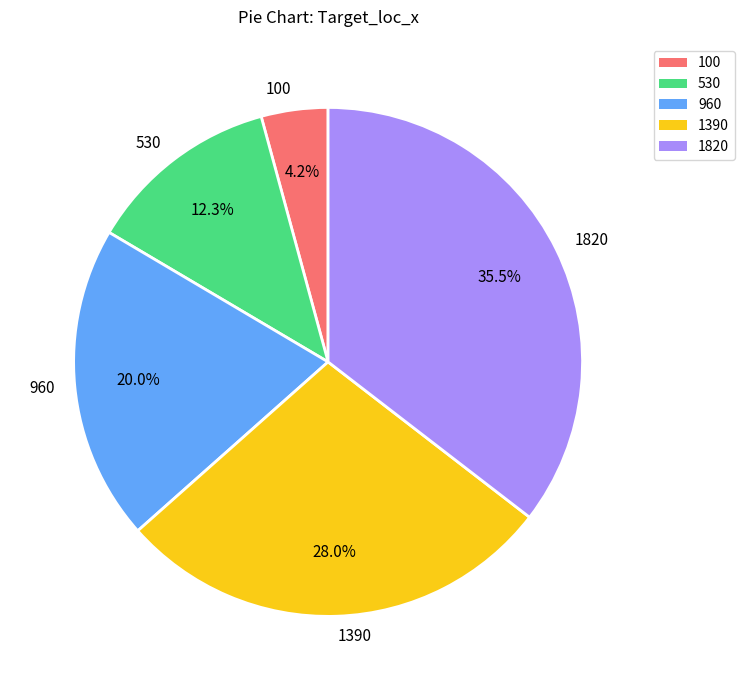

To the nearest percent, what is the difference between the 960 and 530 slice percentages?

8%